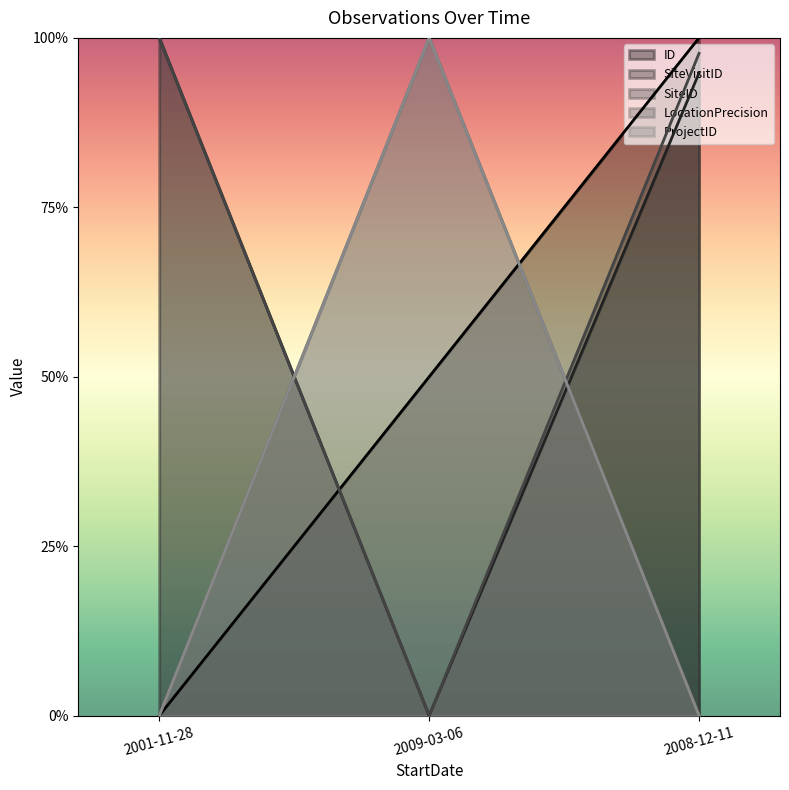

What is the label of the 2nd point from the right?

2009-03-06